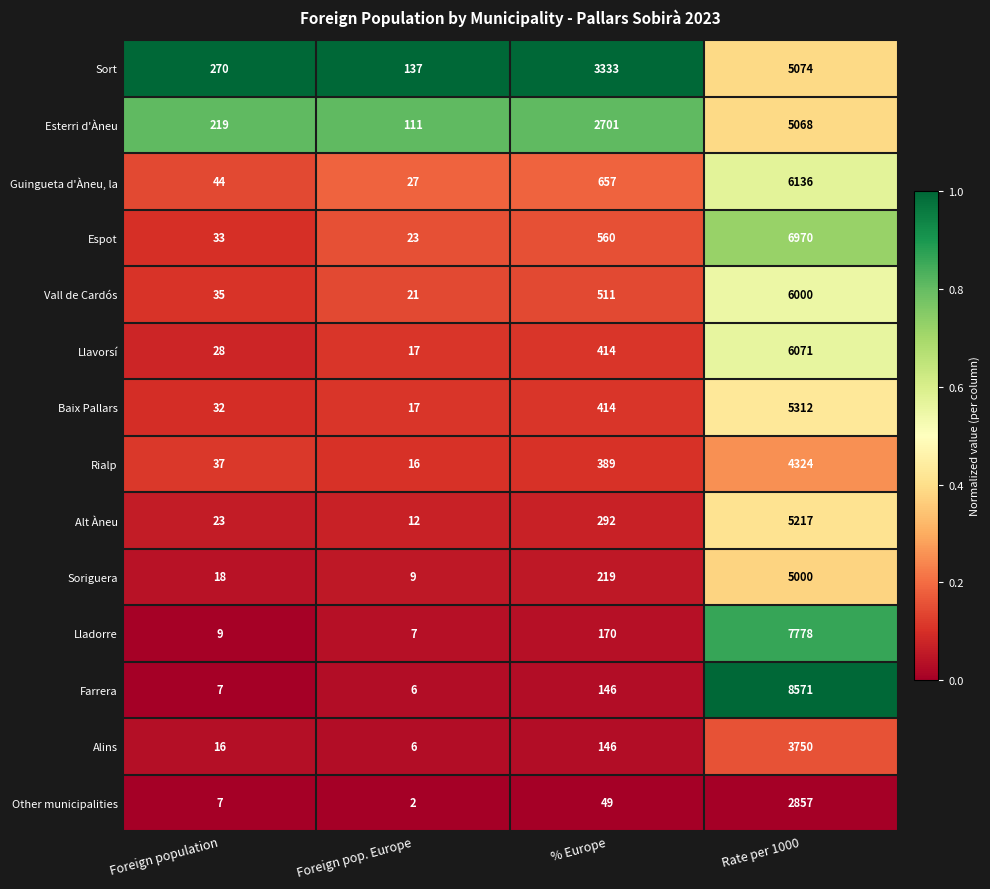

What is the difference between the highest and lowest values at Foreign pop. Europe?

135